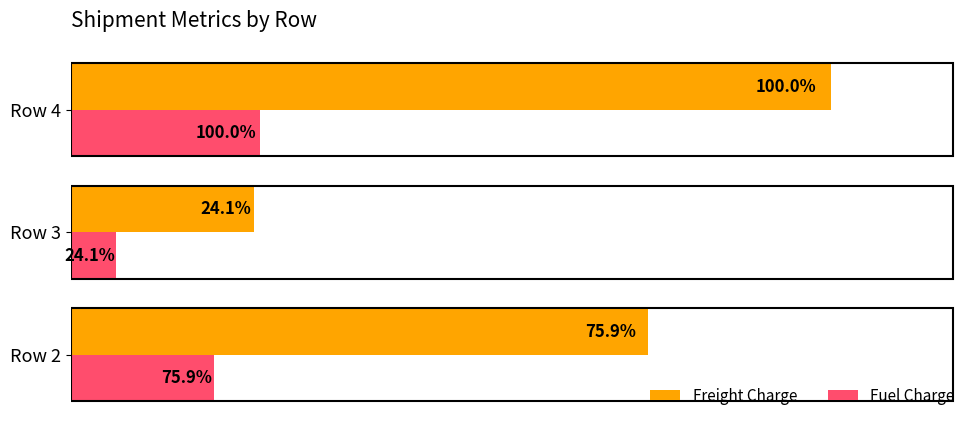

What are all the series names shown in the legend?

Freight Charge, Fuel Charge